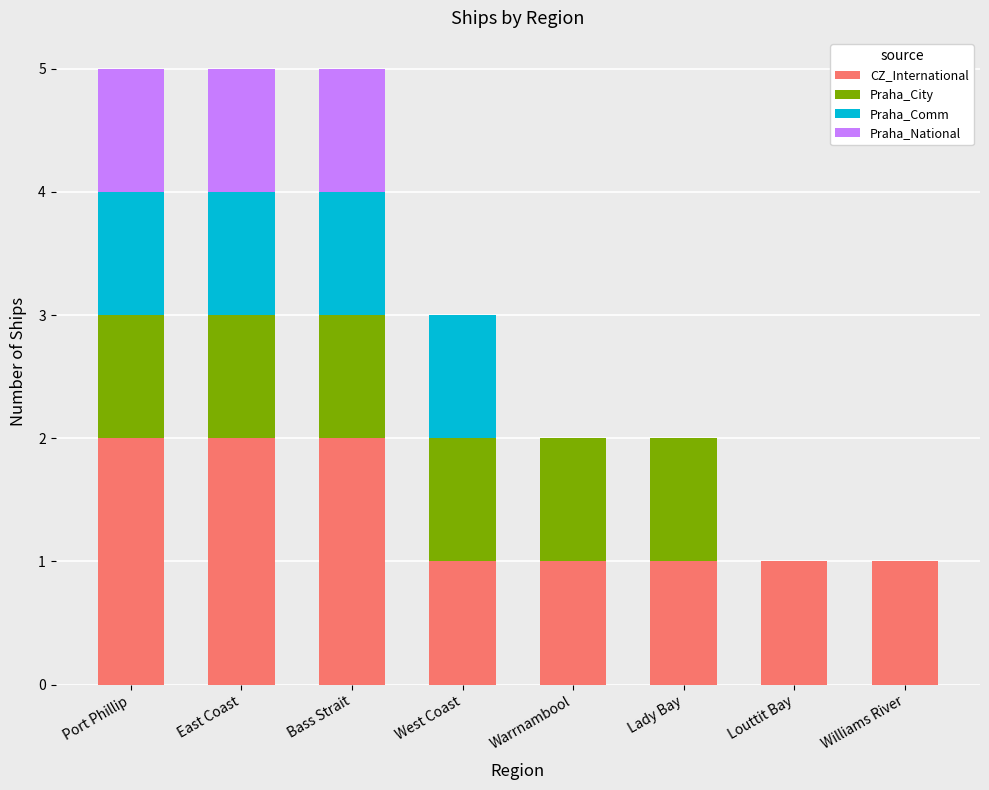

What is the total value across all series at West Coast?

3